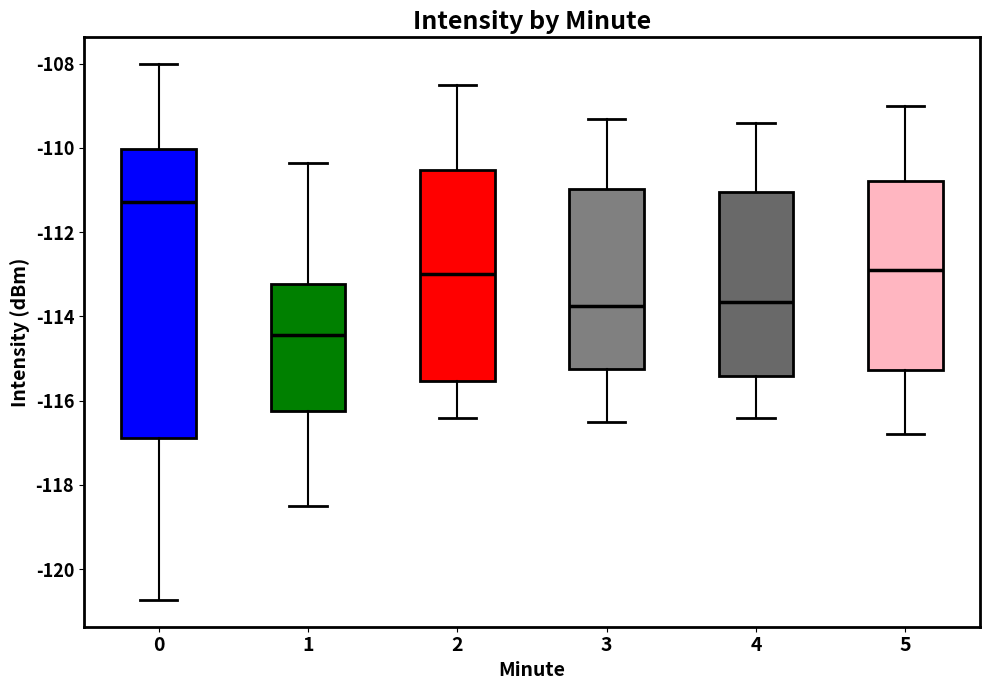

Comparing the boxes themselves (not the whiskers), which one is the tallest?

0